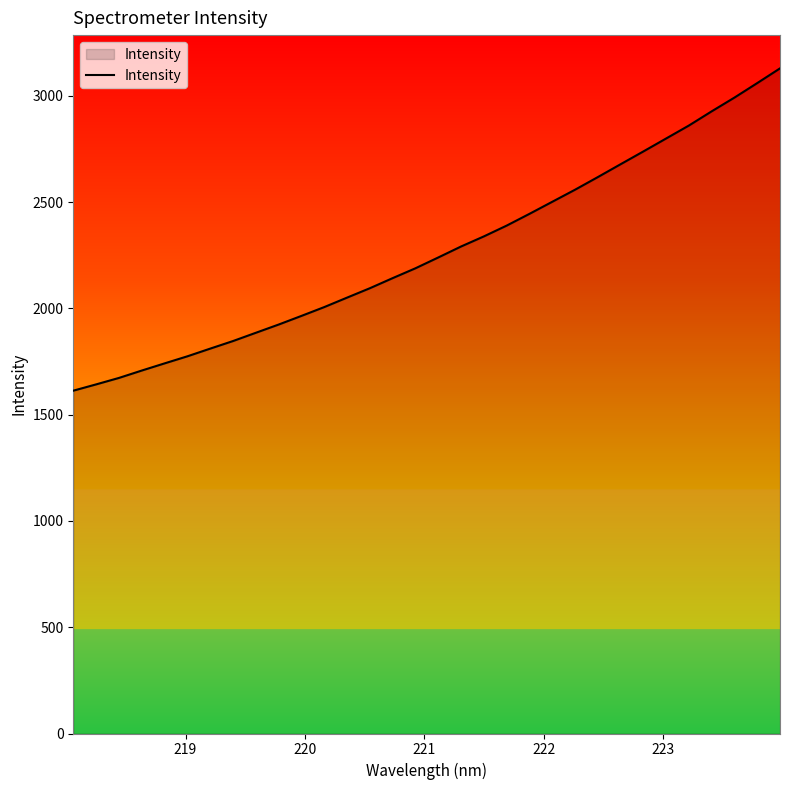

What is the greatest value displayed?

3128.6